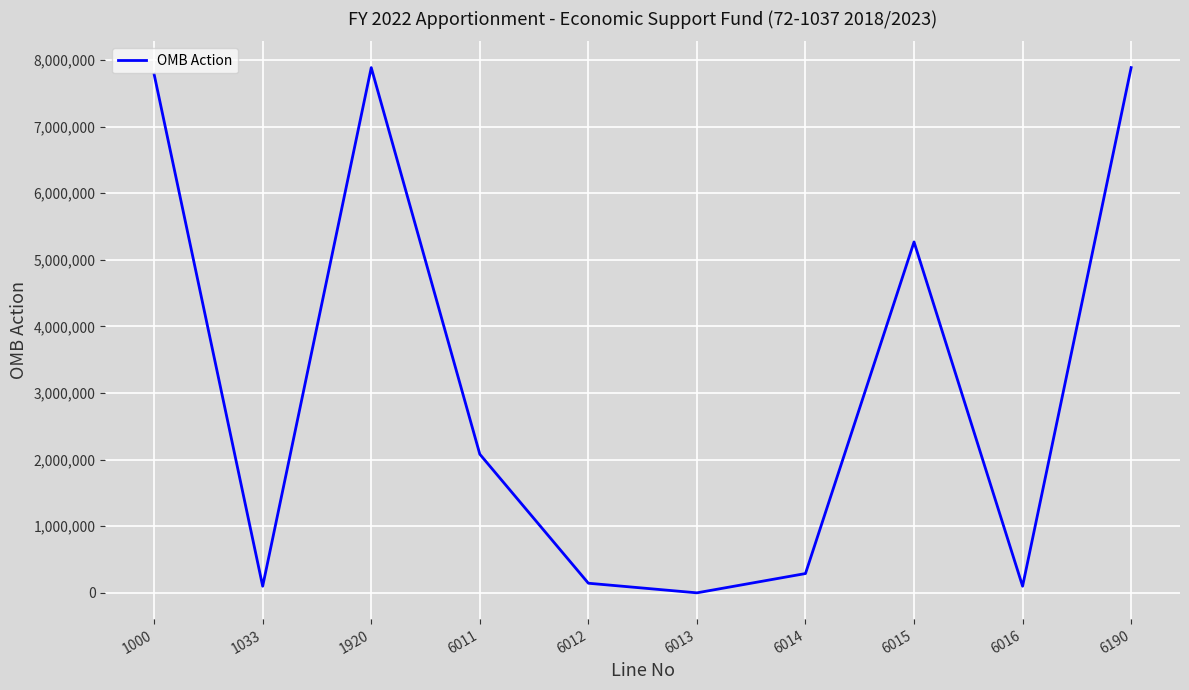

Is it true that the value at 6190 is 7884720?

True